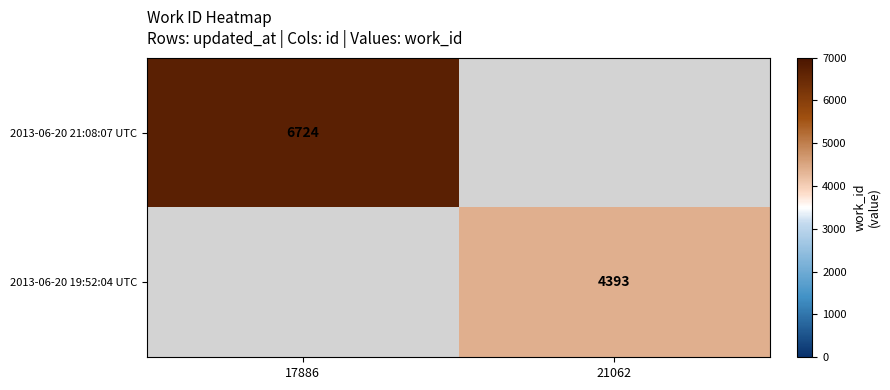

Count the number of categories in the chart.

2